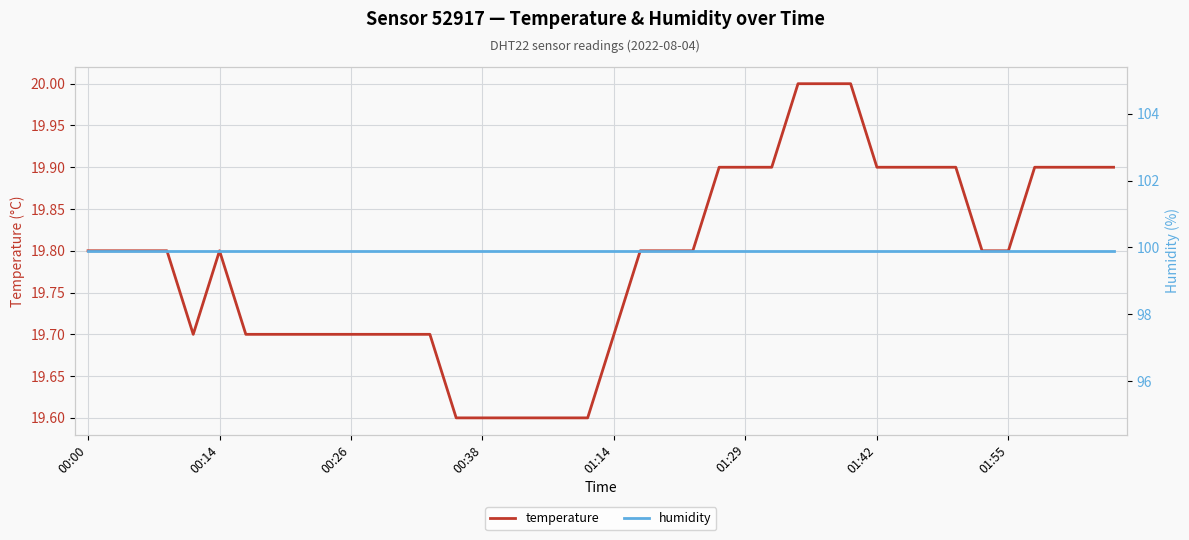

Is it true that temperature equals 31.5 at 01:42?

False